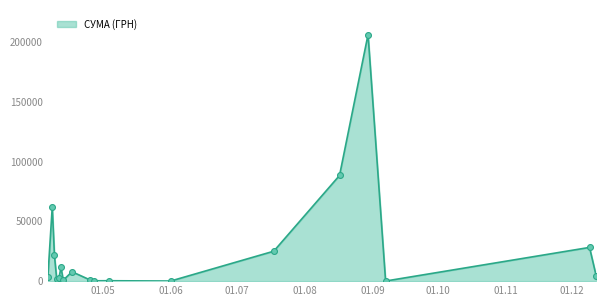

What is the difference between the maximum and minimum values?

206074.0